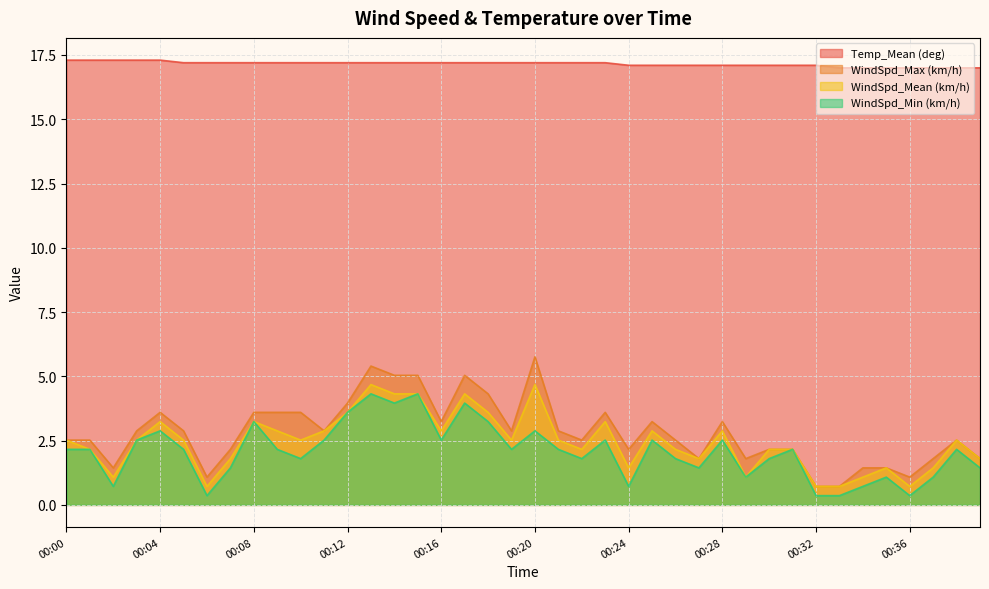

How many interior local valleys does the WindSpd_Mean (km/h) series have?

10